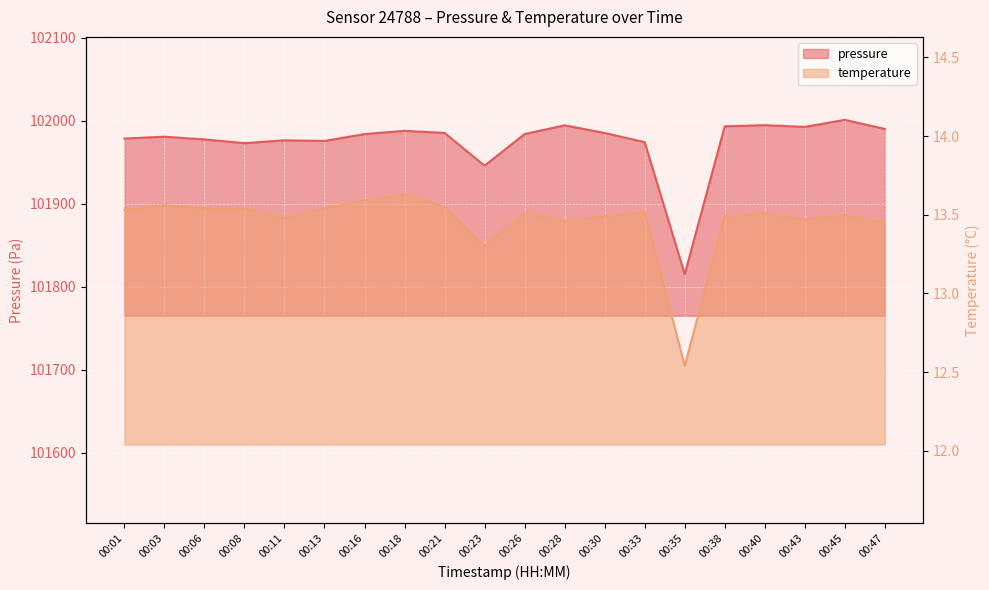

True or false: pressure has a value of 41185.2 at 00:16.

False